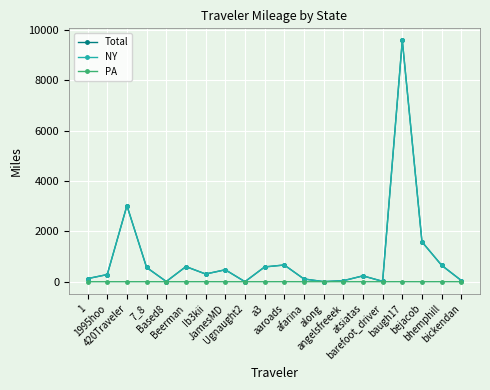

At which category does Total reach its first local peak?

420Traveler